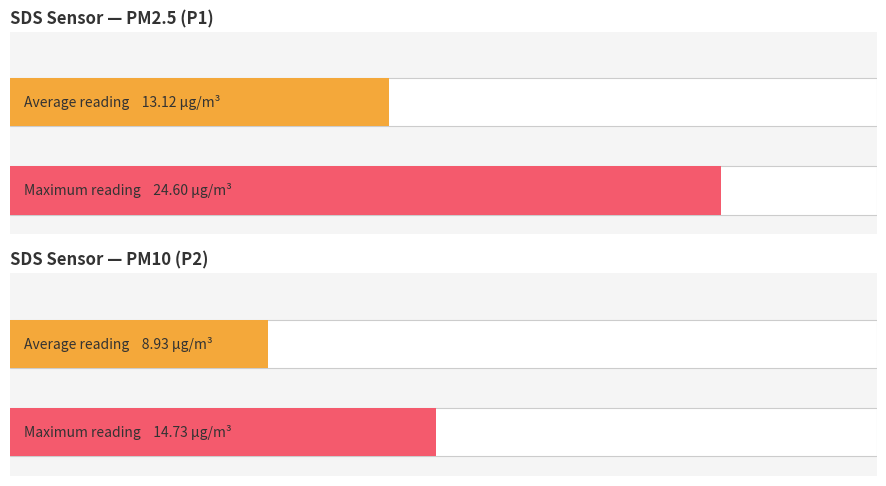

Does the chart contain stacked bars?

No